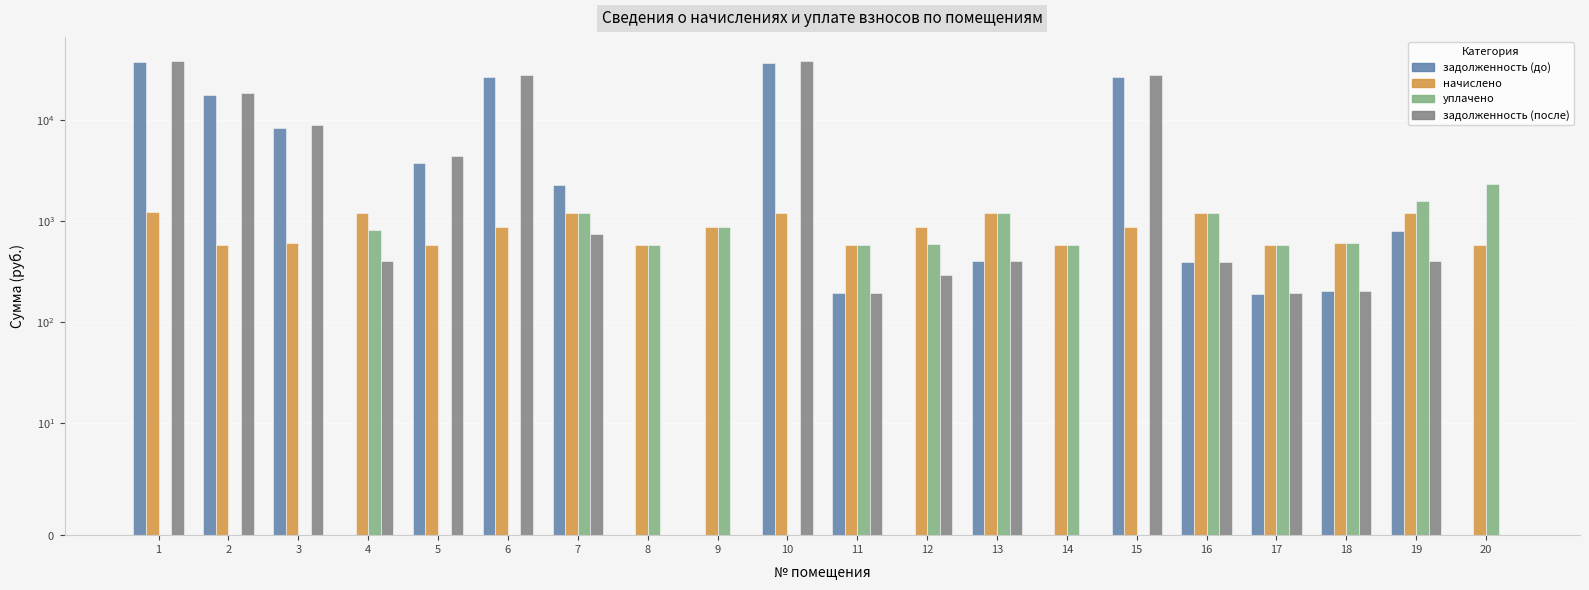

Is it true that задолженность (после) equals 26221.6 at 9?

False